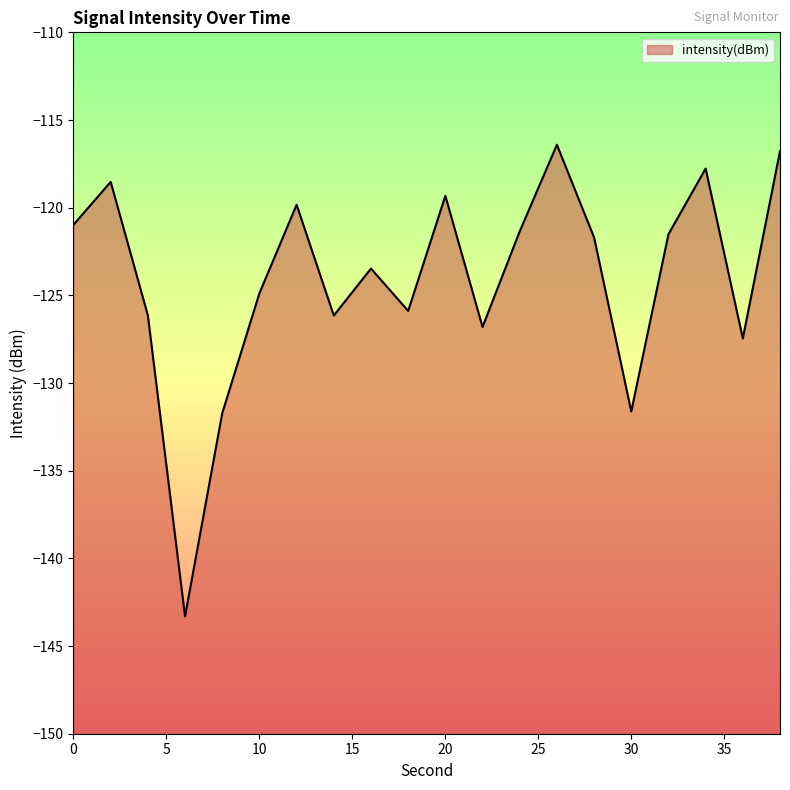

List the labels in order of value, smallest first.

6, 8, 30, 36, 22, 14, 4, 18, 10, 16, 28, 32, 24, 0, 12, 20, 2, 34, 38, 26